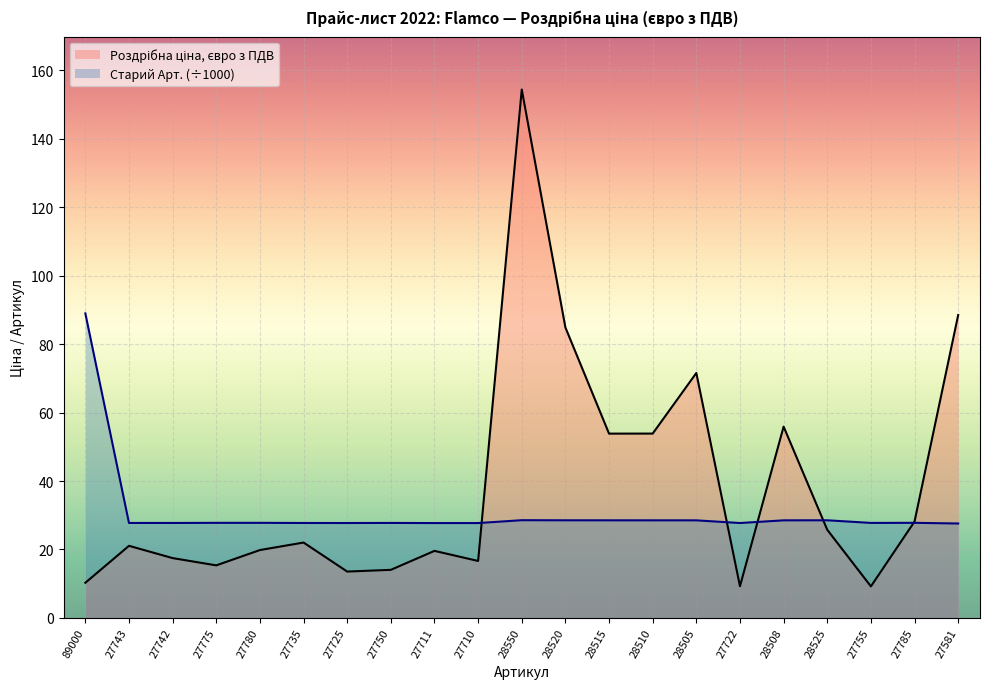

Does the chart display data point markers on the line(s)?

No